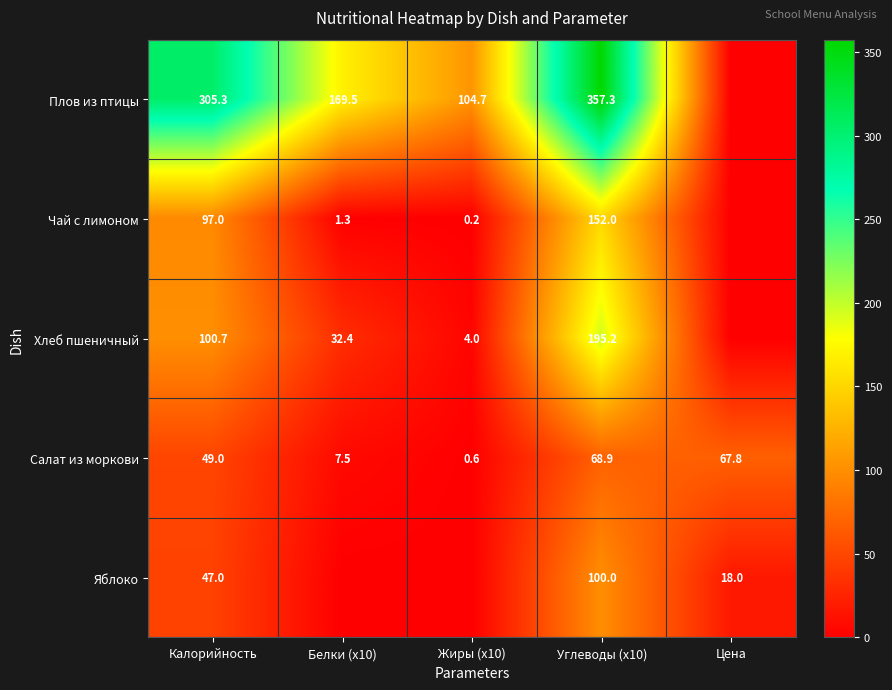

True or false: Чай с лимоном has a value of 0.2 at Жиры (x10).

True